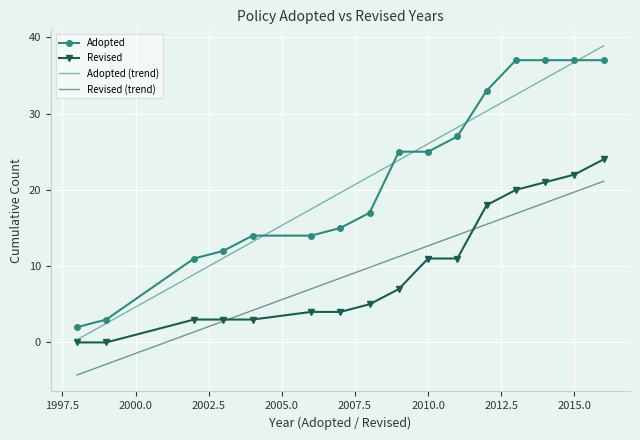

True or false: Revised (trend) and Adopted cross at least once.

False